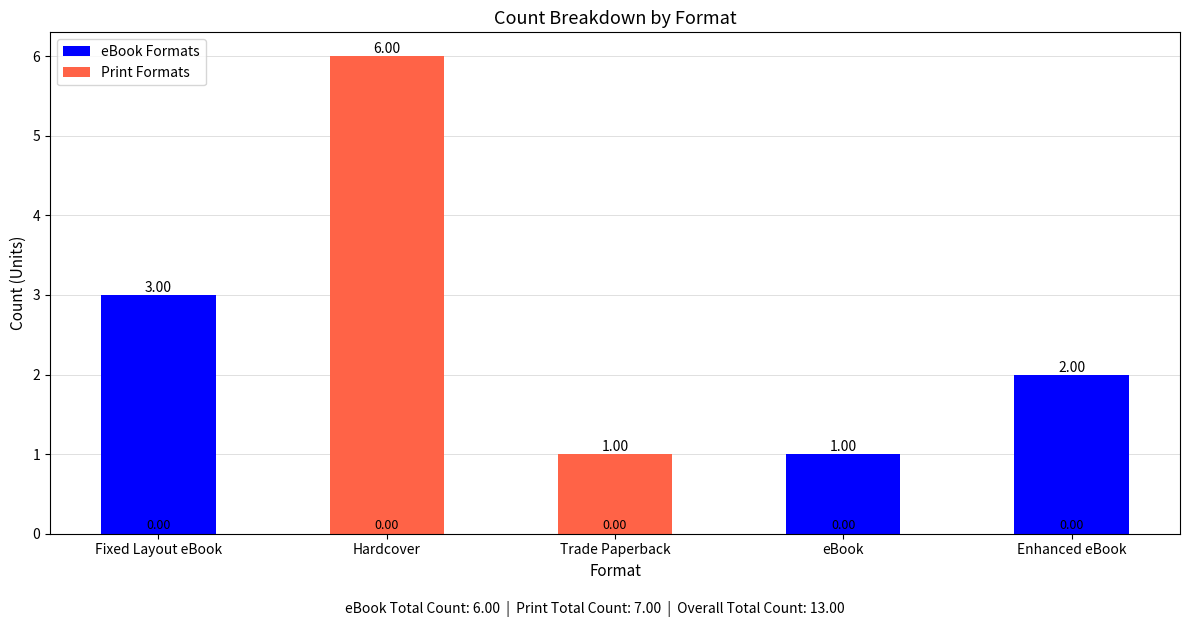

At how many categories does at least one series exceed 0?

5